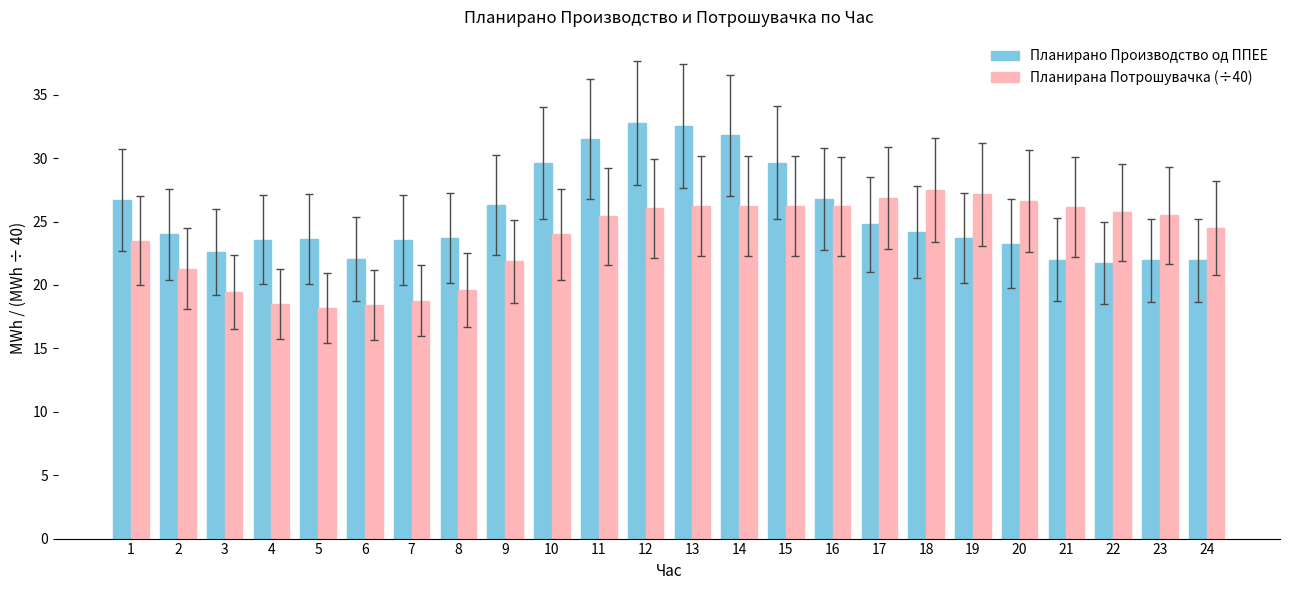

Which series changed the most between 3 and 12?

Планирано Производство од ППЕЕ